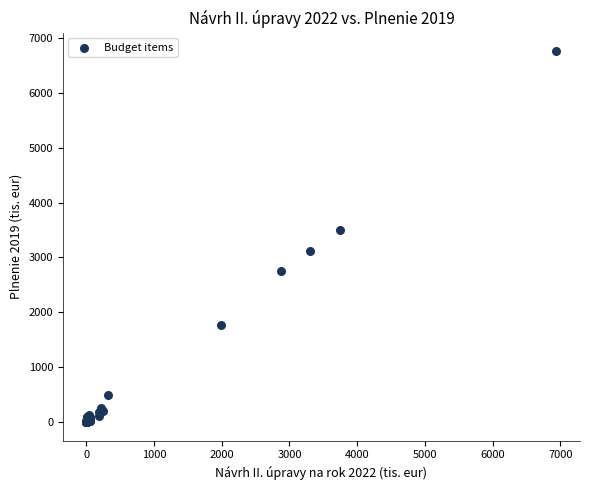

What Y value in the scatter plot is closest to 3380?

3507.7